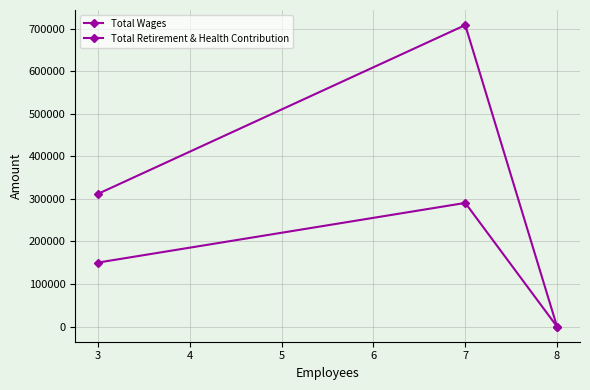

How many series are shown in this chart?

2